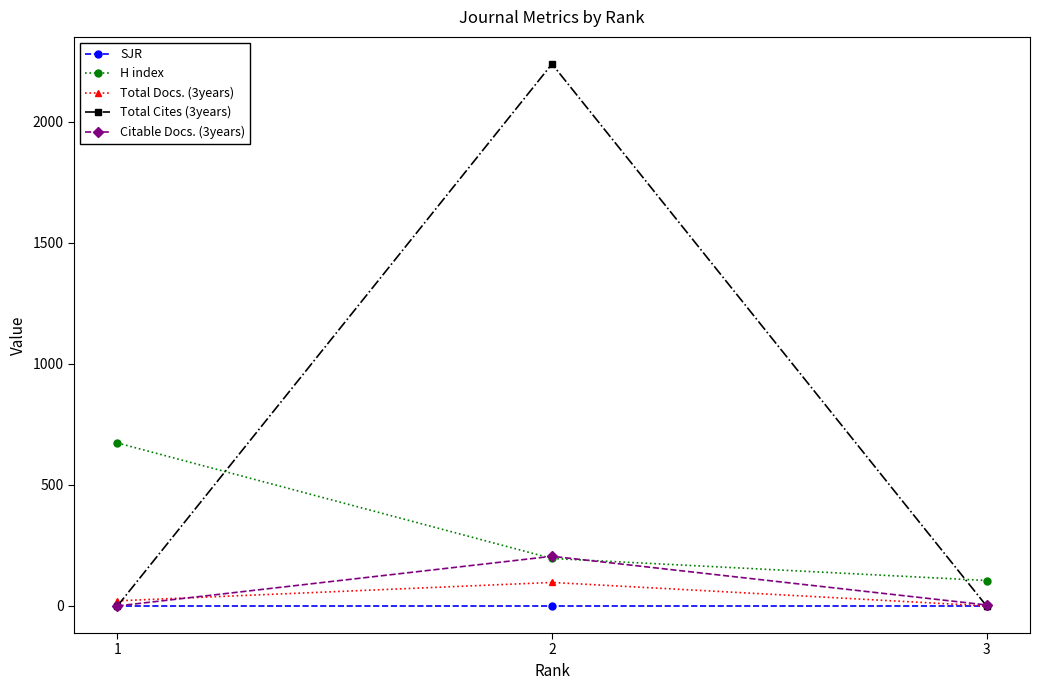

List the labels in order of H index value, smallest first.

3, 2, 1